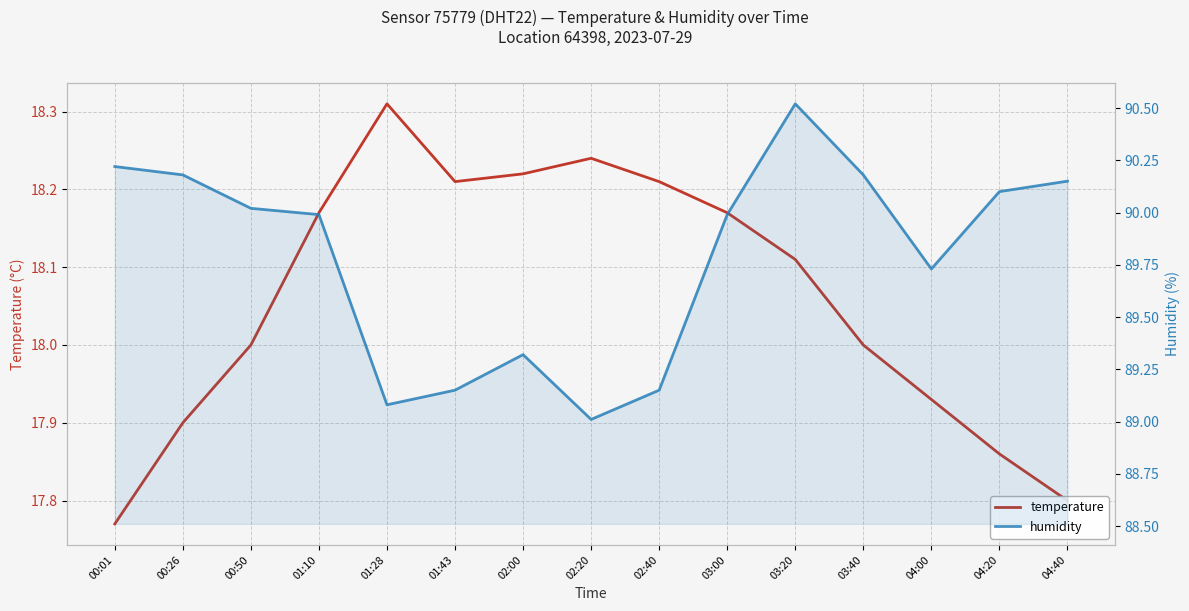

Which category has the lowest value in the humidity series?

02:20